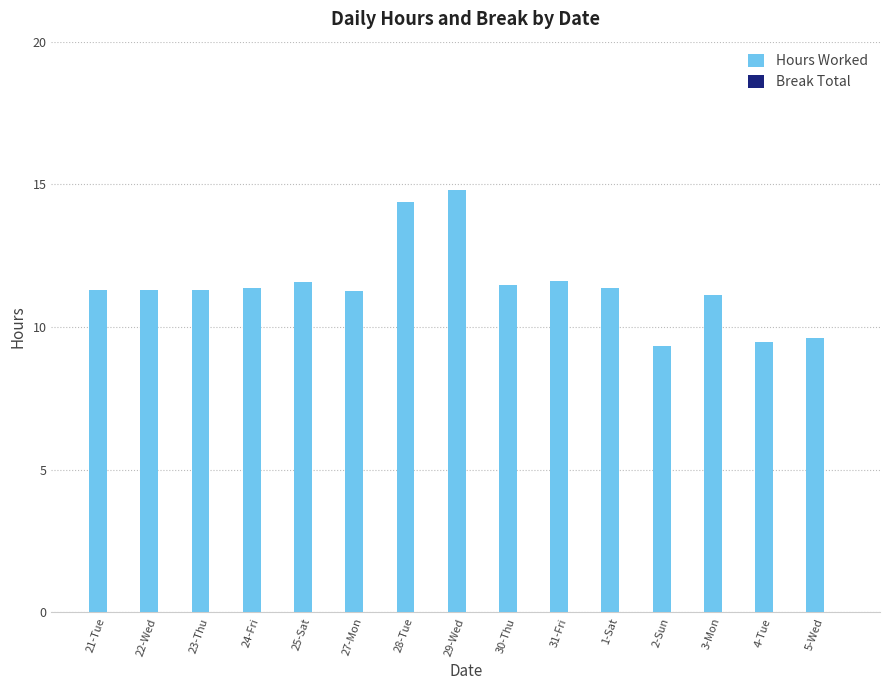

Approximately how many times larger is the value at 23-Thu compared to 25-Sat?

1.0